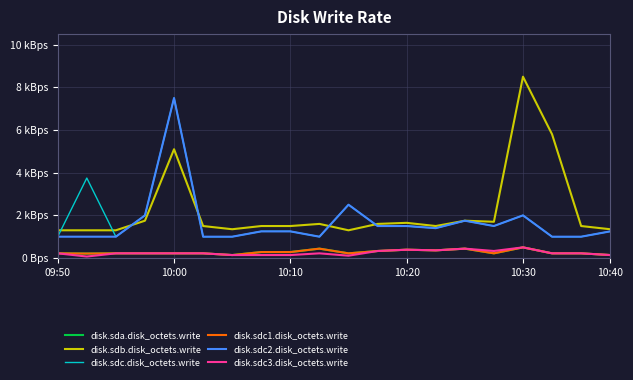

Is this an area chart (filled region under the line)?

No